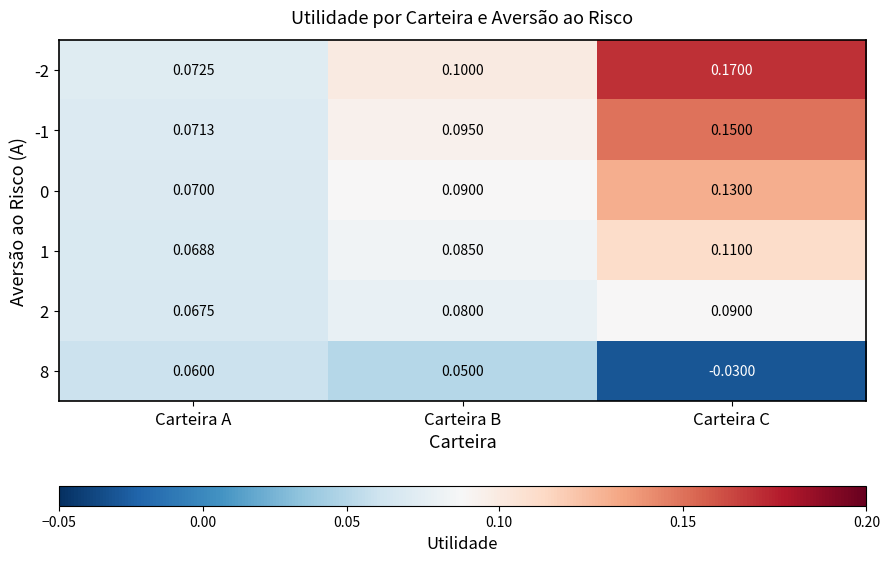

At which category is the sum across all series the highest?

Carteira C